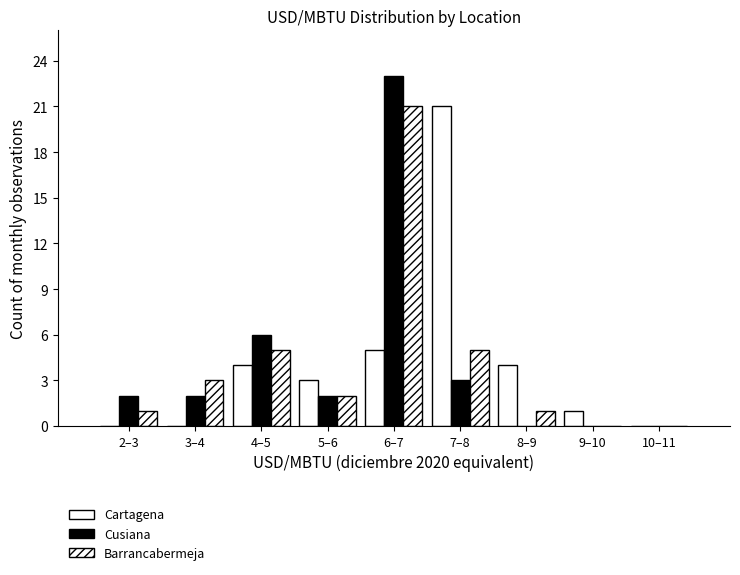

Count the number of categories in the chart.

9